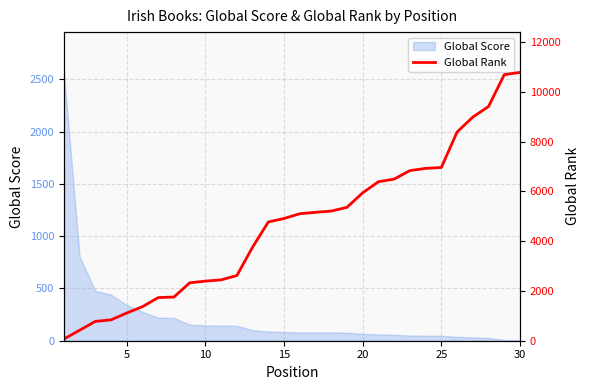

Does the chart have visible grid lines?

Yes